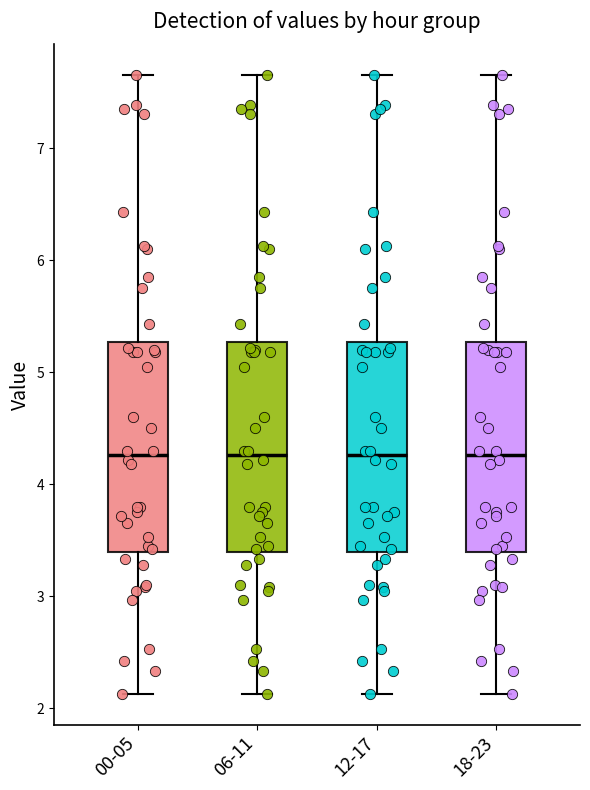

Reading left to right, transcribe this box plot: for each box, give where its median line is, the range the box spans, and where its two whiskers end, as read against the y-axis. The values are not printed on the chart, so give them approximately, as read against the axis.

00-05: median 4.3, box 3.4 to 5.3, whiskers 2.1 to 7.7
06-11: median 4.3, box 3.4 to 5.3, whiskers 2.1 to 7.7
12-17: median 4.3, box 3.4 to 5.3, whiskers 2.1 to 7.7
18-23: median 4.3, box 3.4 to 5.3, whiskers 2.1 to 7.7